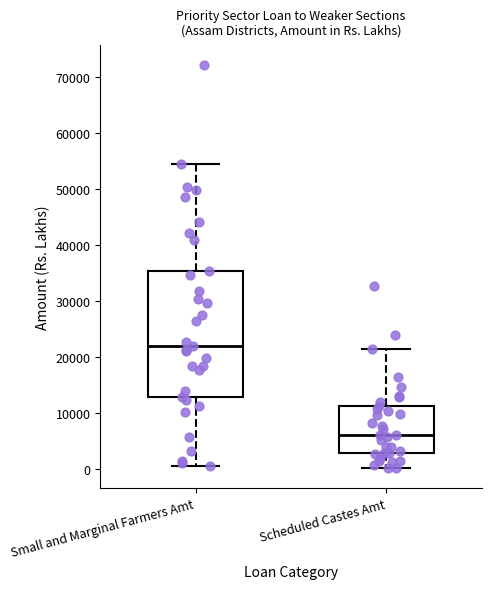

Which box is the tallest, from its lower edge to its upper edge?

Small and Marginal Farmers Amt